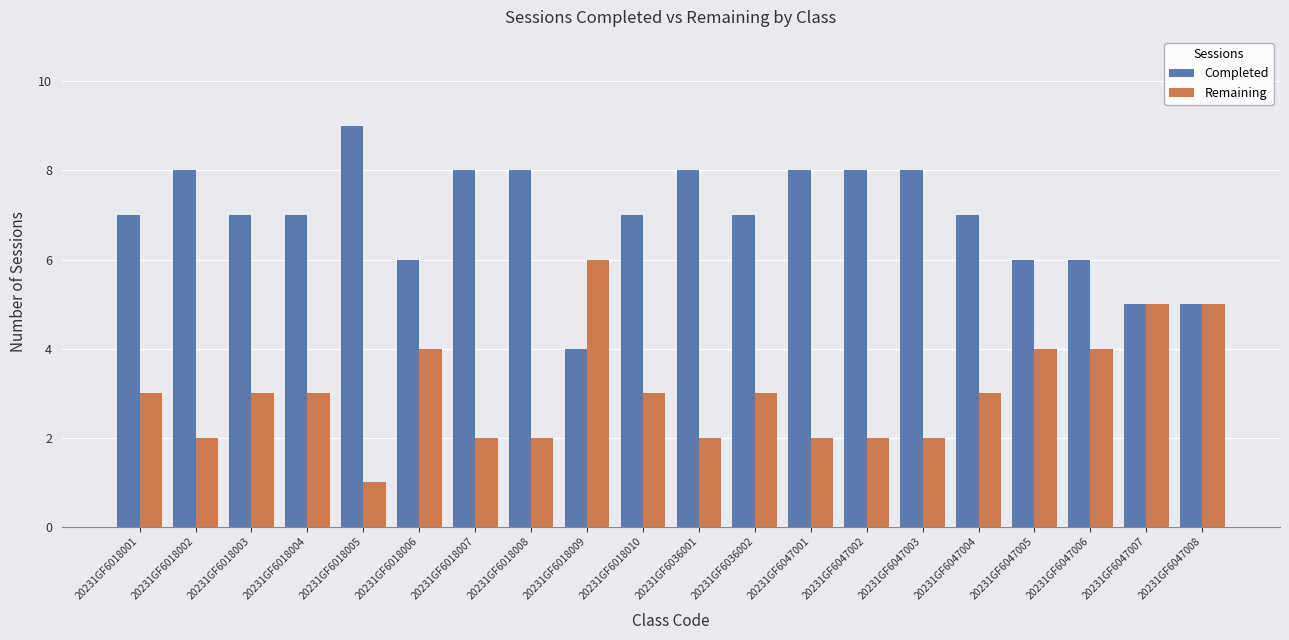

What are all the series names shown in the legend?

Completed, Remaining